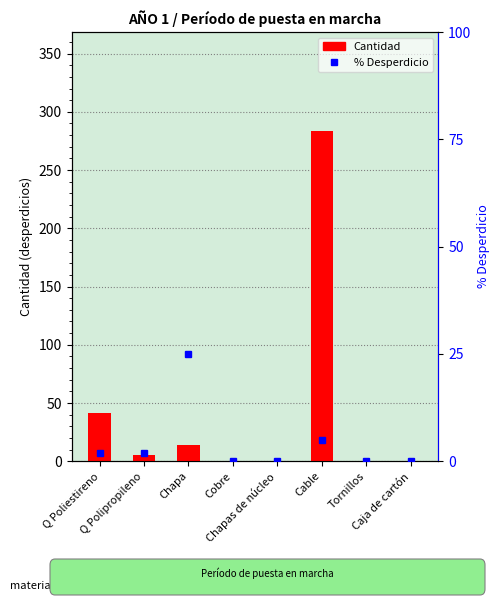

What is the label of the 4th bar from the right?

Chapas de núcleo